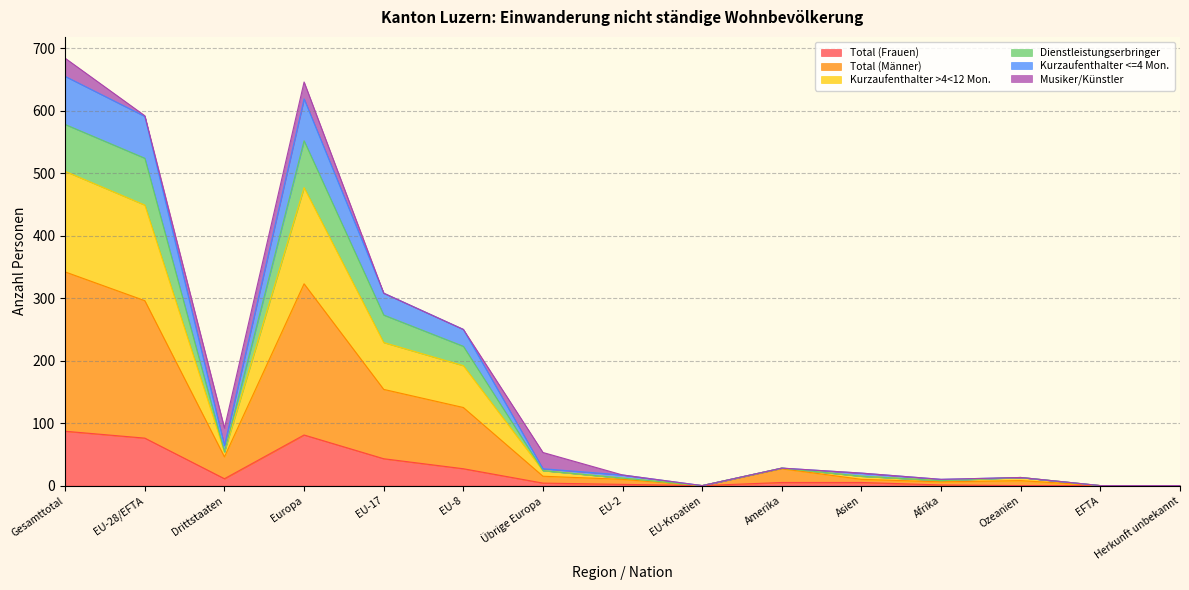

What is the highest value of the Total (Frauen) series?

87